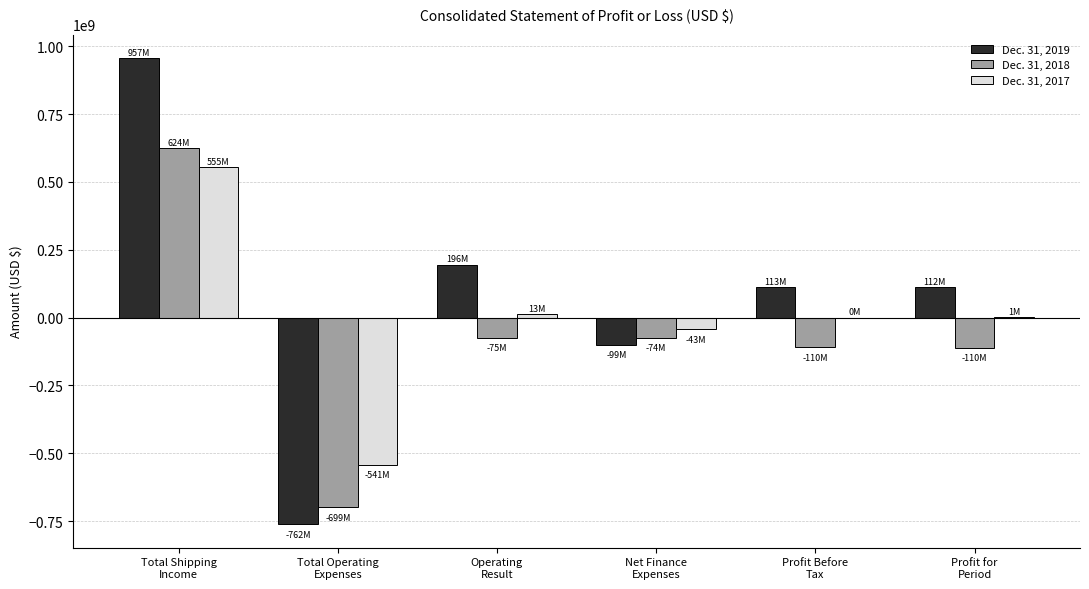

What is the greatest value displayed?

957350000